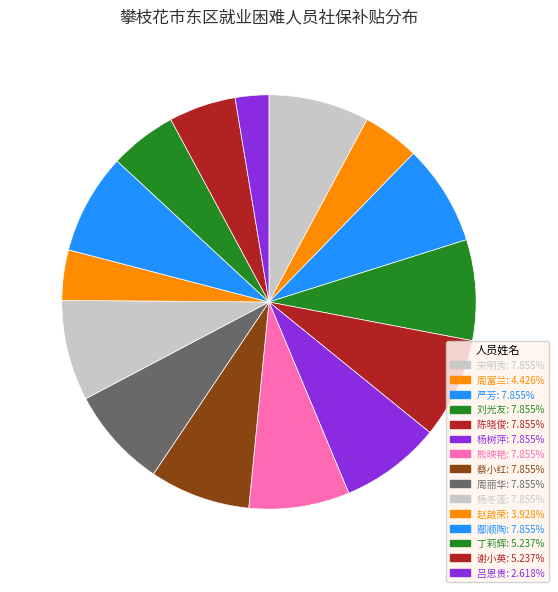

Which category has the smallest portion of the pie?

吕恩贵